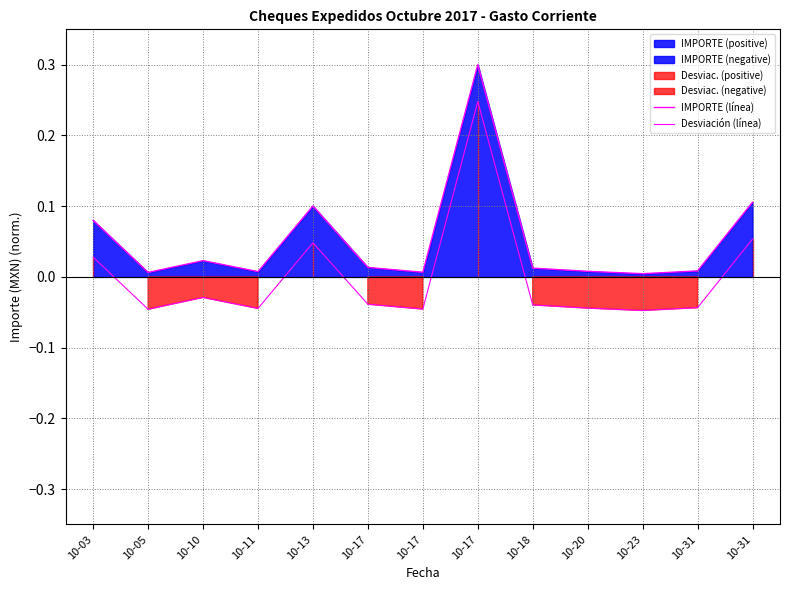

True or false: IMPORTE (línea) and Desviación (línea) intersect in this chart.

False